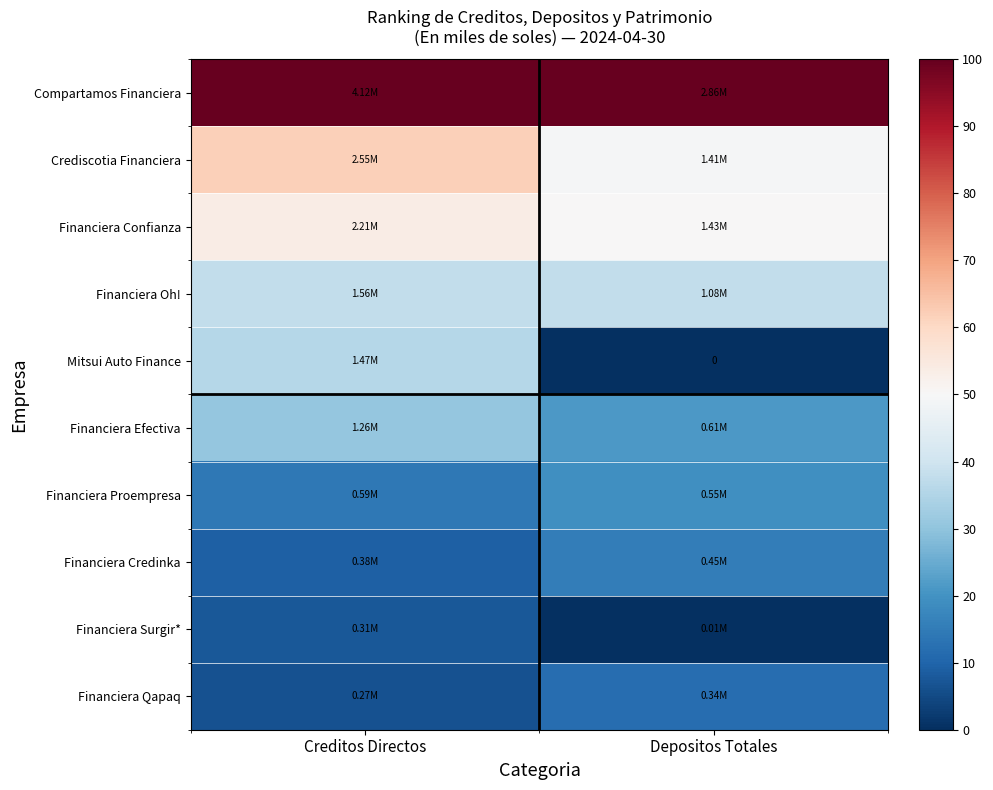

Rank the categories by Financiera Efectiva value from lowest to highest.

Depositos Totales, Creditos Directos